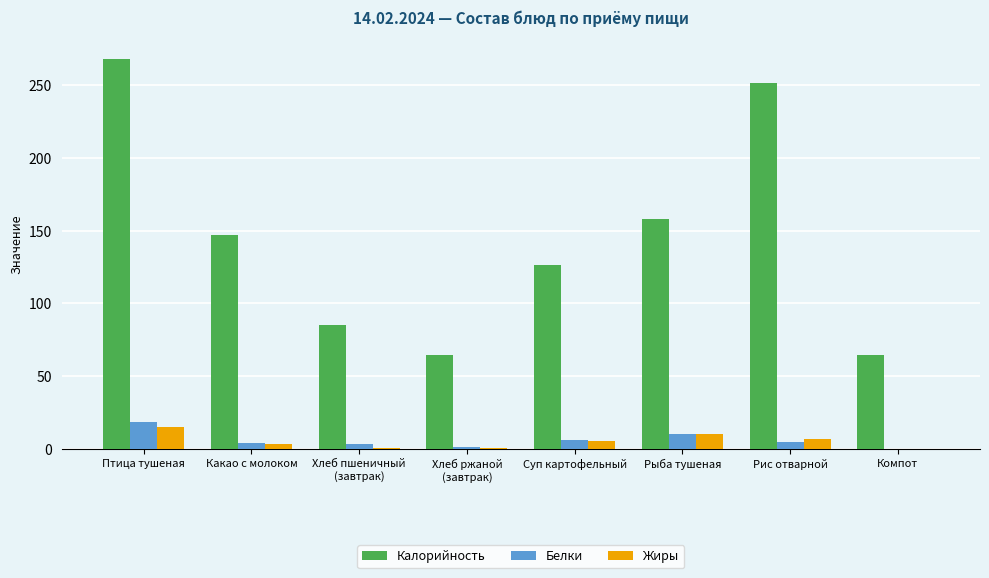

Is it true that Жиры equals 0.4 at Хлеб пшеничный
(завтрак)?

True